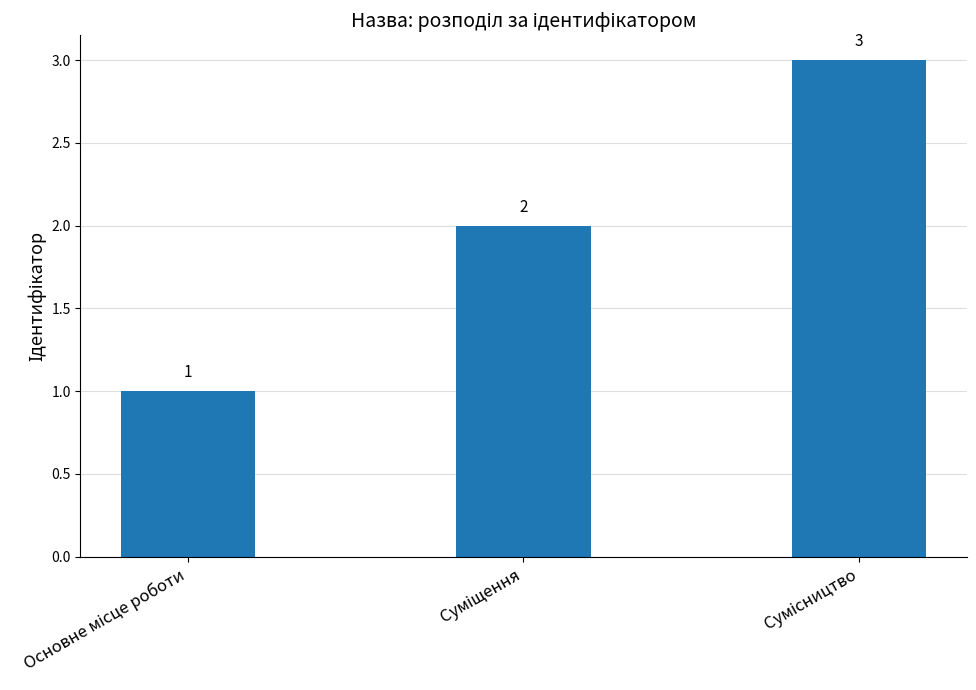

What is the smallest value displayed?

1